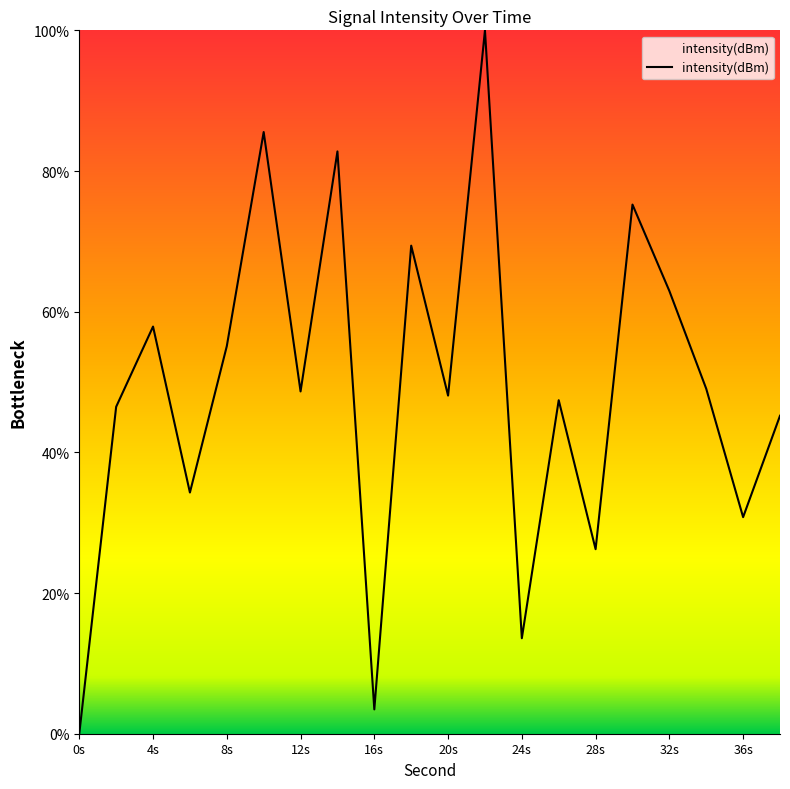

What is the greatest value displayed?

100.0